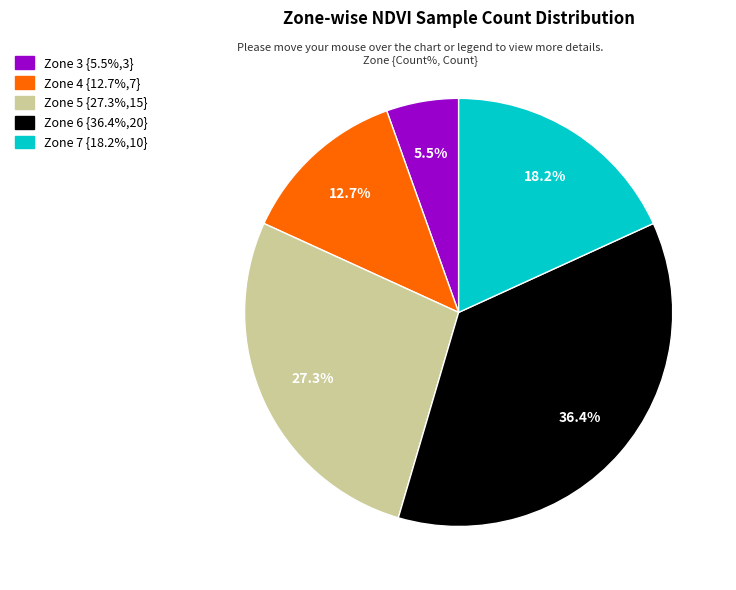

How many segments does this pie chart have?

5